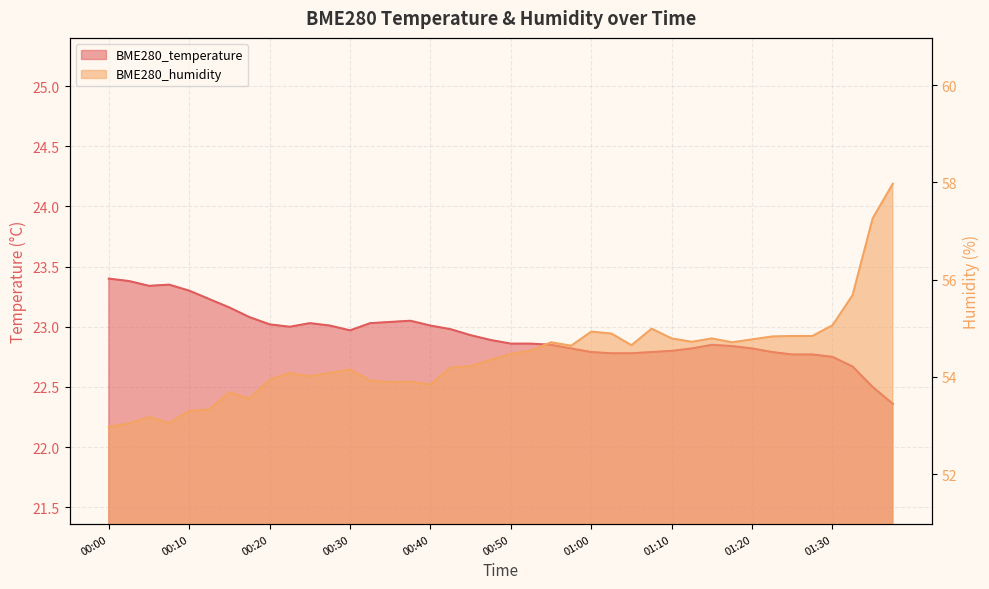

Which series changed the most between 00:12 and 01:02?

BME280_humidity